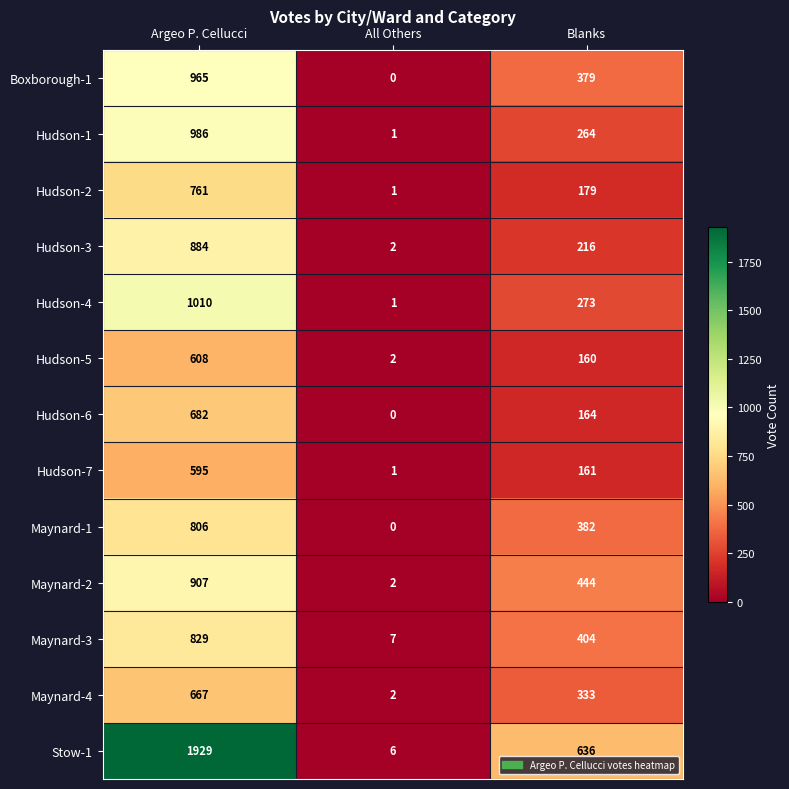

How many categories are shown in the chart?

3